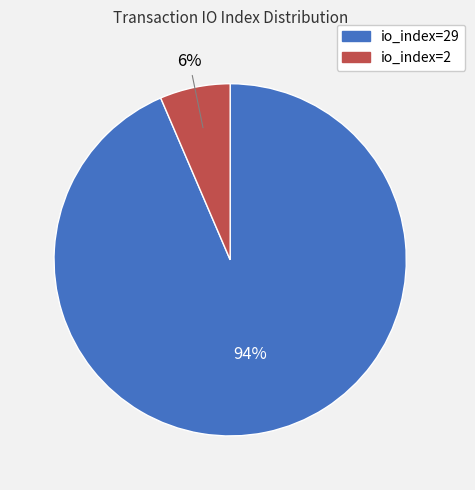

Is there any slice that represents more than half of the pie?

Yes